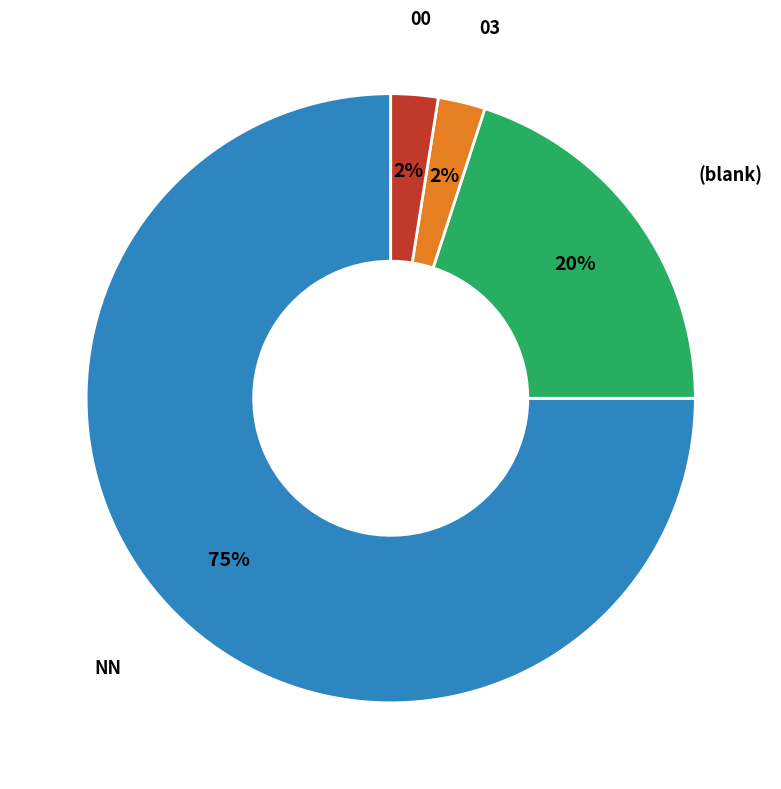

Is there any slice that represents more than half of the pie?

Yes